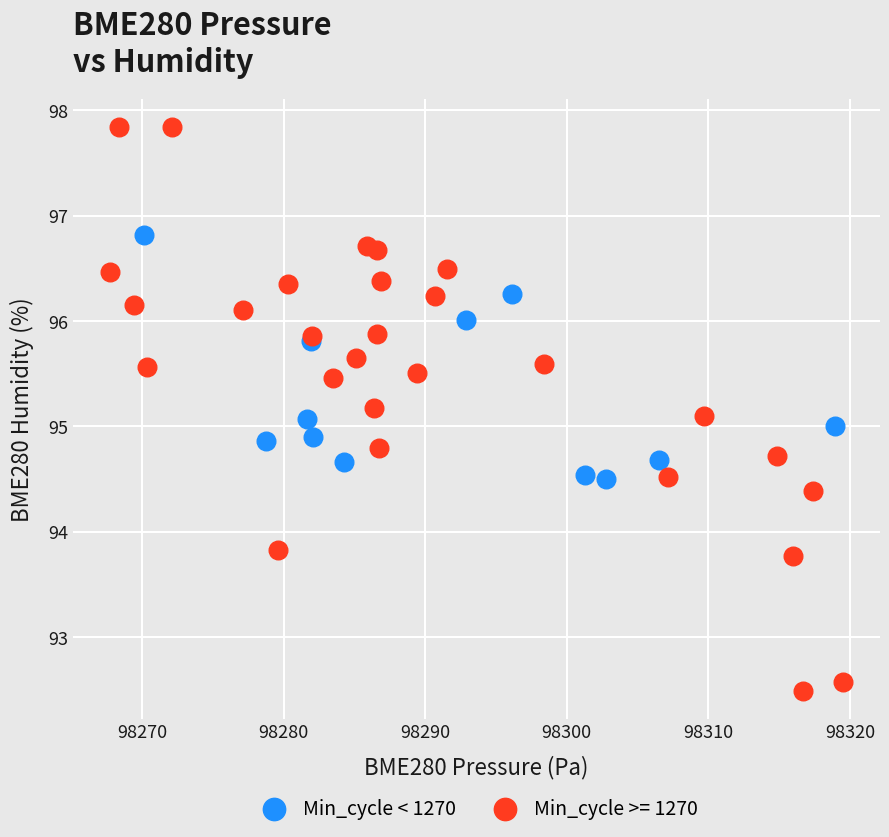

Which series reaches the minimum Y coordinate?

Min_cycle >= 1270